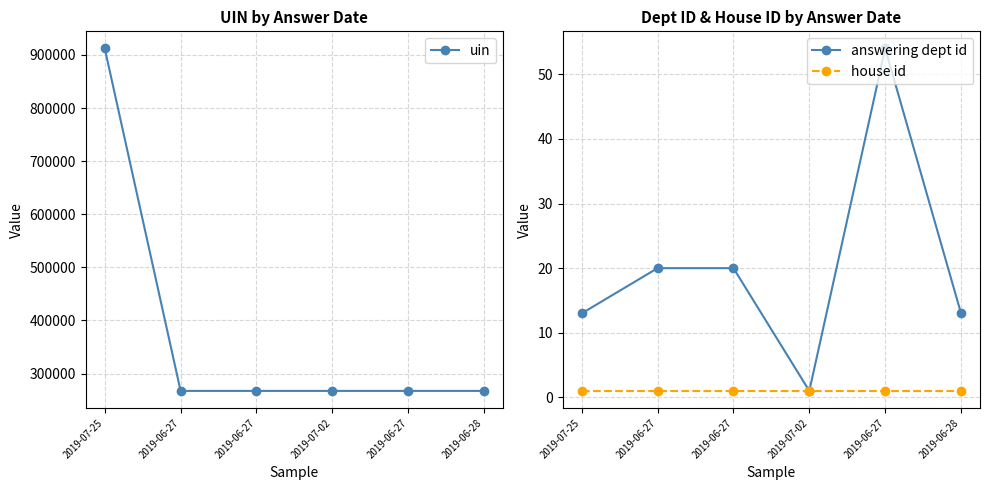

Count the number of categories in the chart.

6